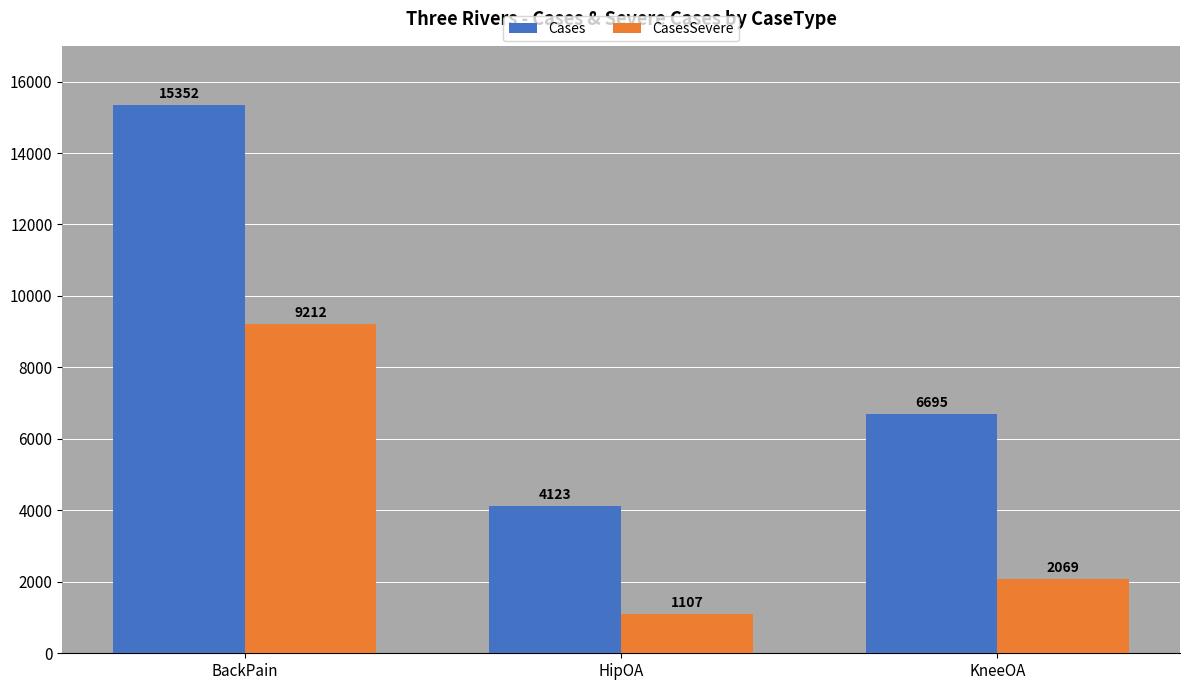

Reading left to right, transcribe all the data shown in this chart.

Cases: 15352	4123	6695
CasesSevere: 9212	1107	2069